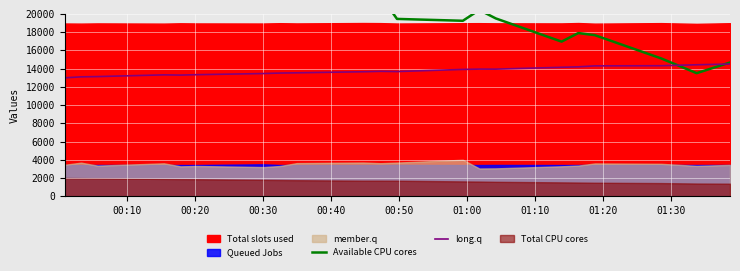

What is the minimum value for long.q?

12990.8